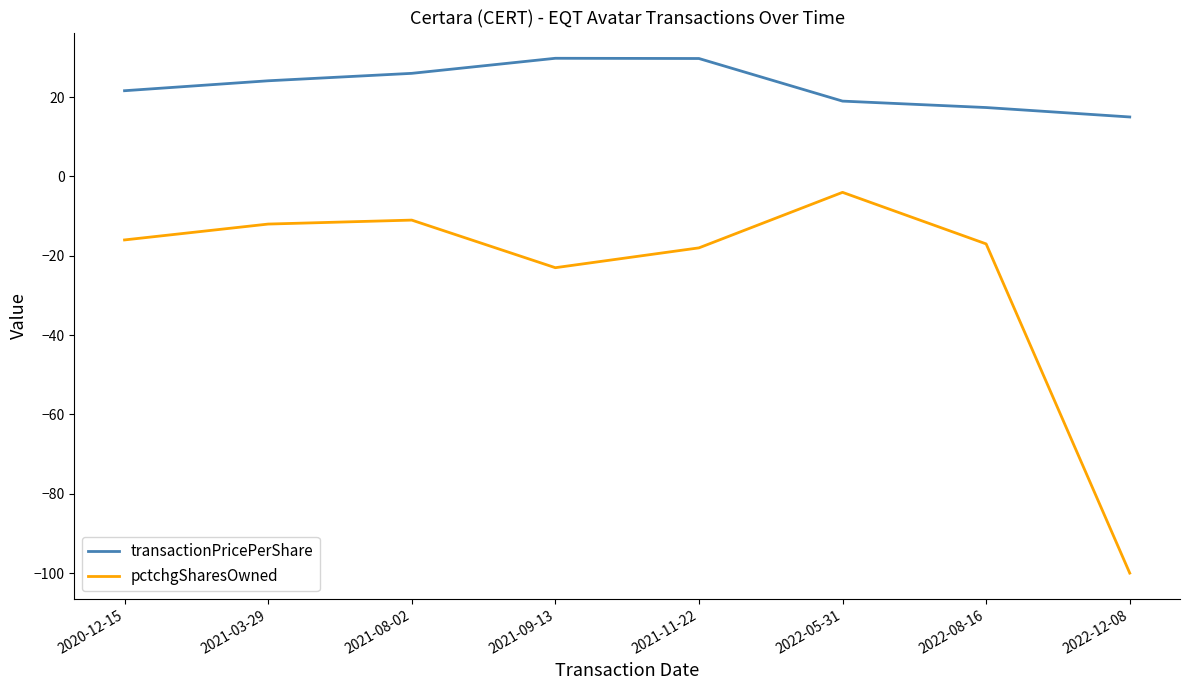

Which series has the largest total across all categories?

transactionPricePerShare